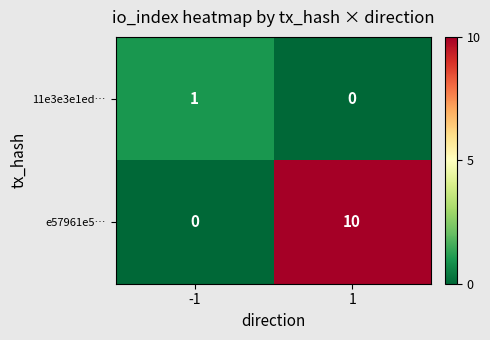

Reading left to right, what are all the values shown in this chart?

11e3e3e1ed…: -1=1	1=0
e57961e5…: -1=0	1=10